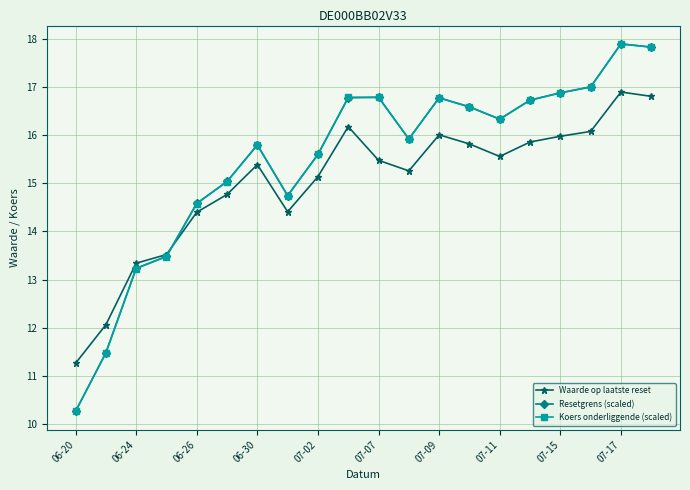

What is the value of the Waarde op laatste reset point at the 3rd from the left?

13.3